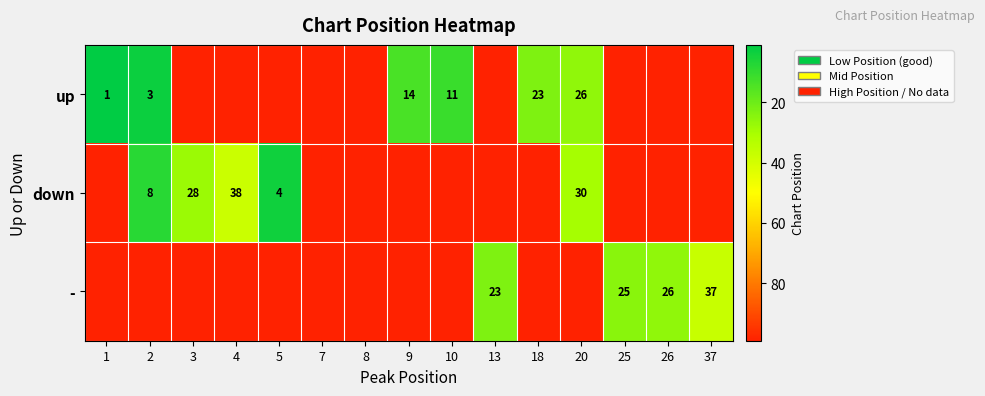

True or false: down has a value of 30 at 20.

True